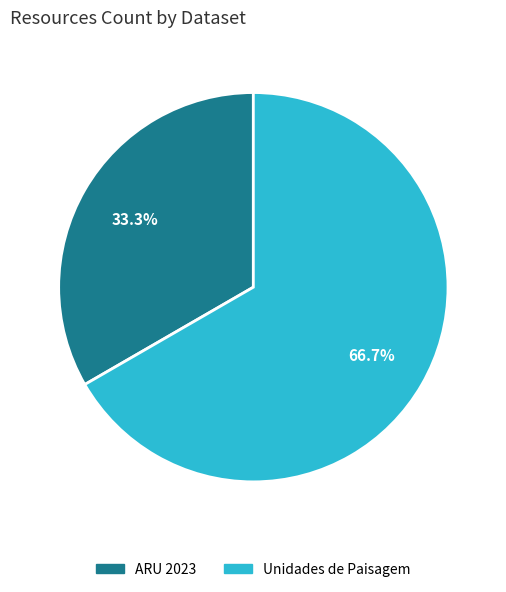

Is there any slice that represents more than half of the pie?

Yes